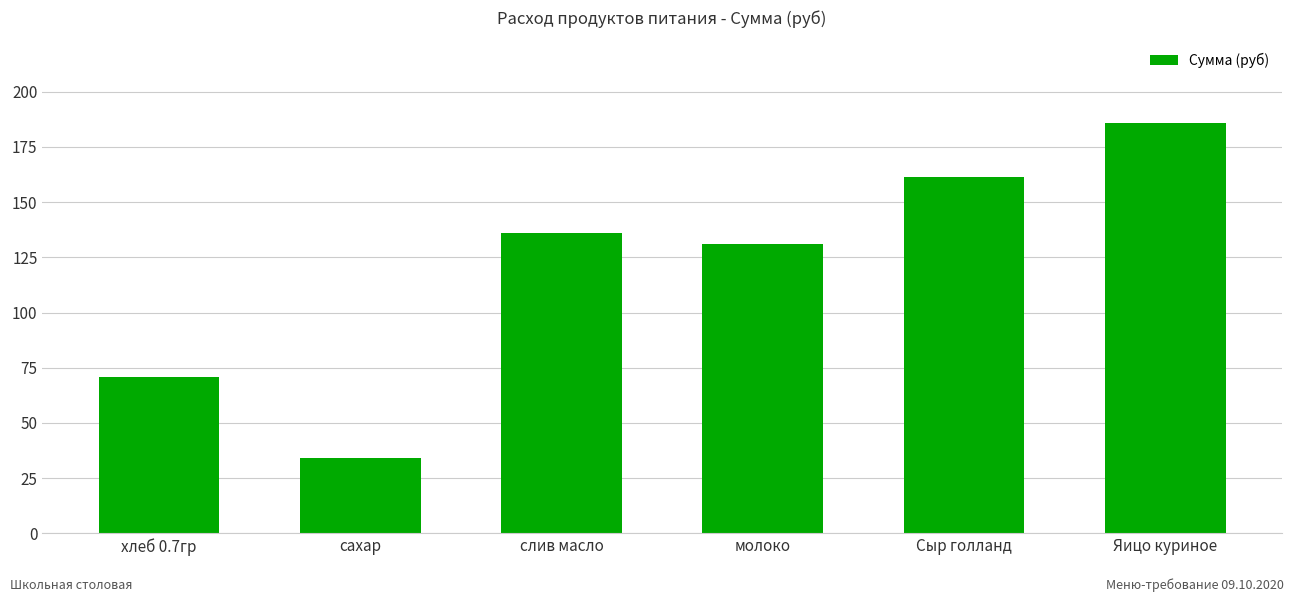

The value at сахар is 34.1. True or false?

True